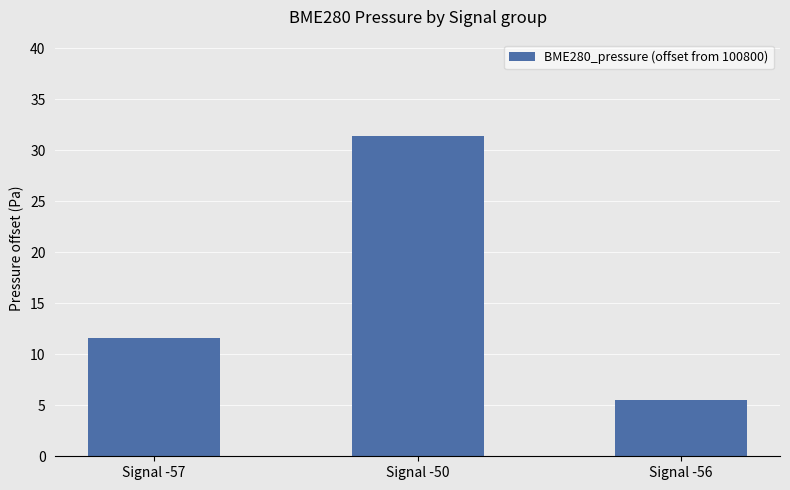

Which has a higher value, Signal -50 or Signal -57?

Signal -50